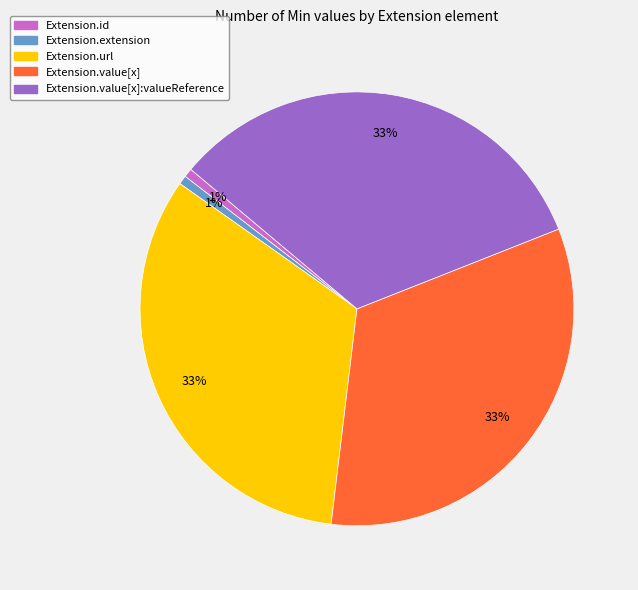

Is there any slice that represents more than half of the pie?

No